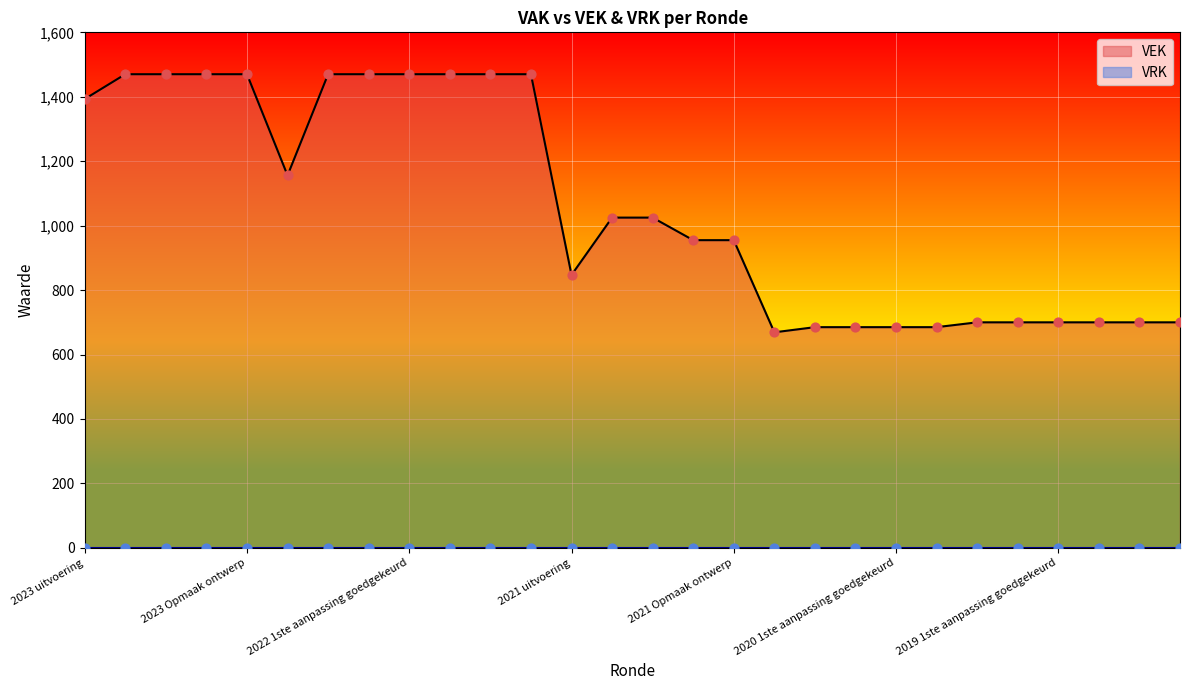

What is the change in value from 2021 Opmaak goedgekeurd to 2019 1ste aanpassing goedgekeurd?

-255